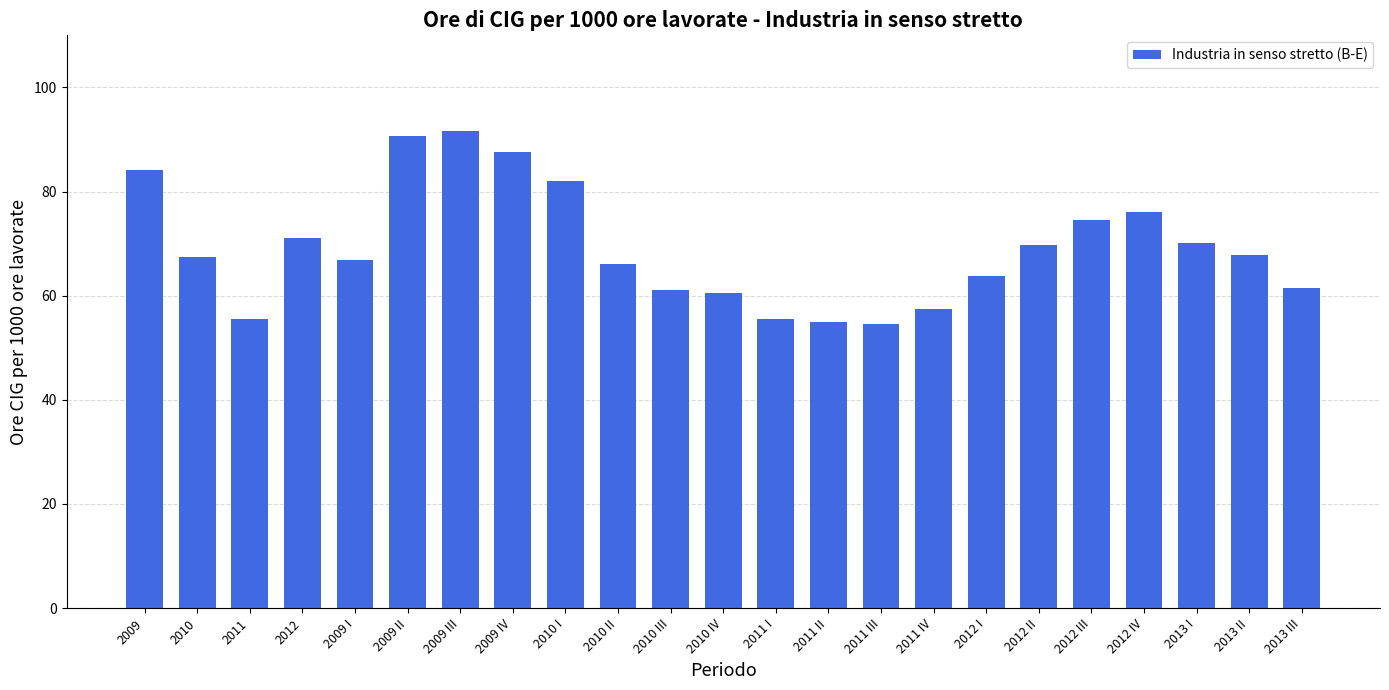

Is it true that the value at 2010 is 67.4?

True